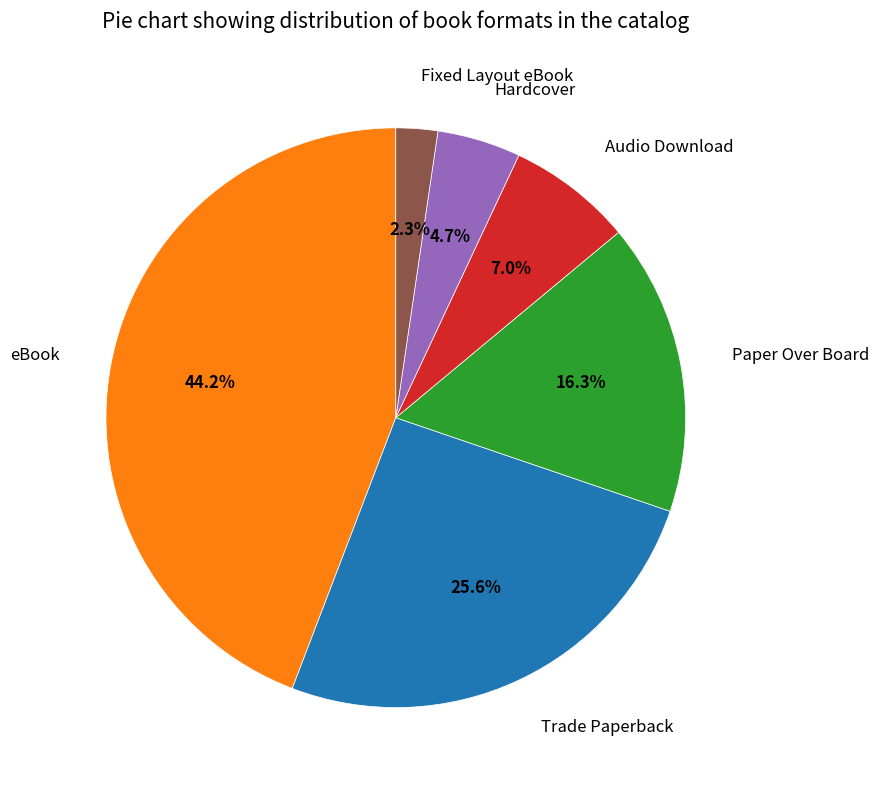

Does any single category account for the majority?

No